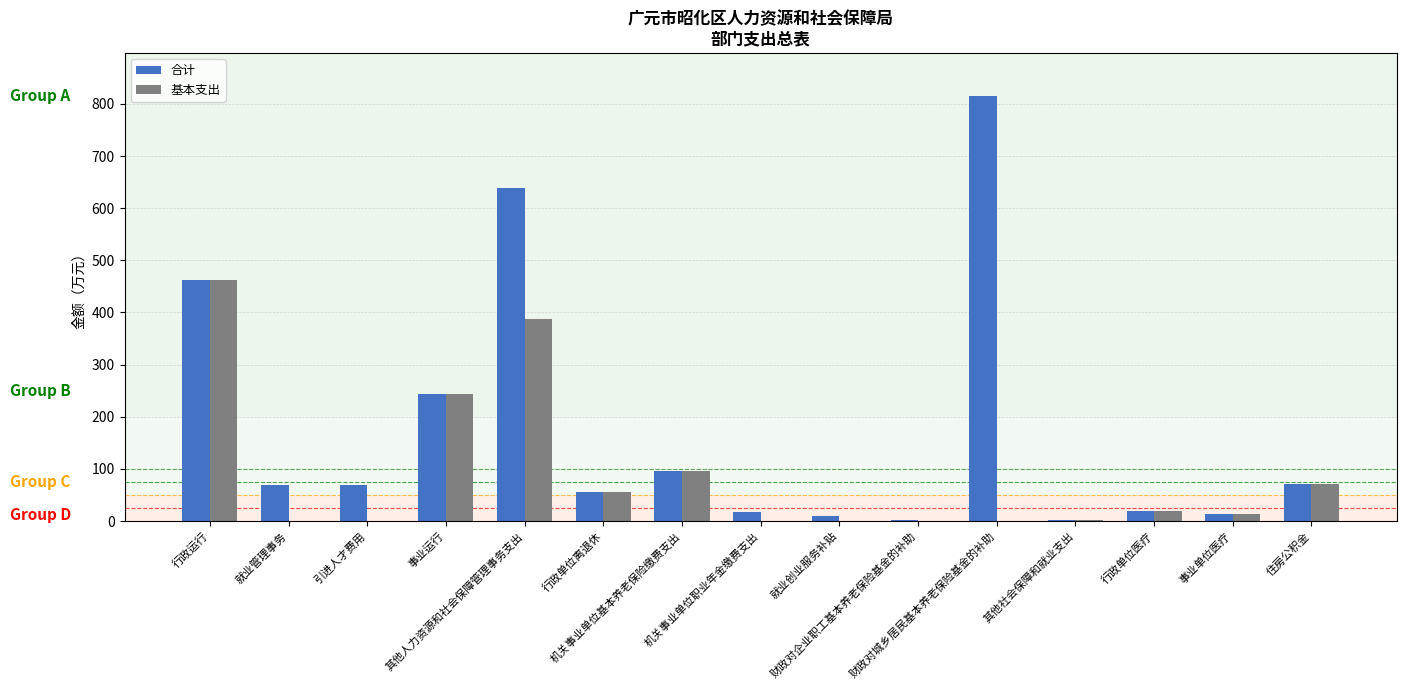

How many groups of bars are there?

15